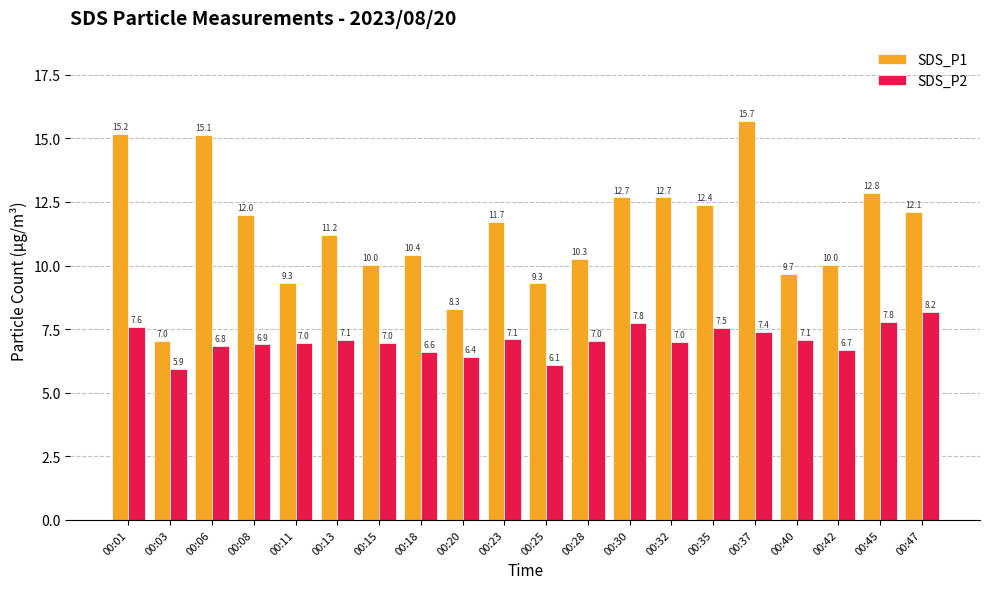

Which series has the widest spread of values?

SDS_P1